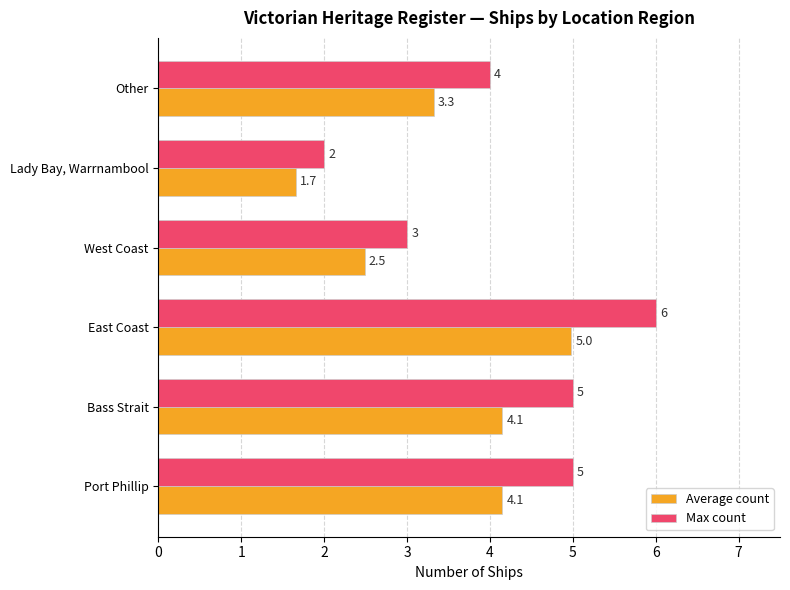

The value of Average count at West Coast is 2.5. True or false?

True